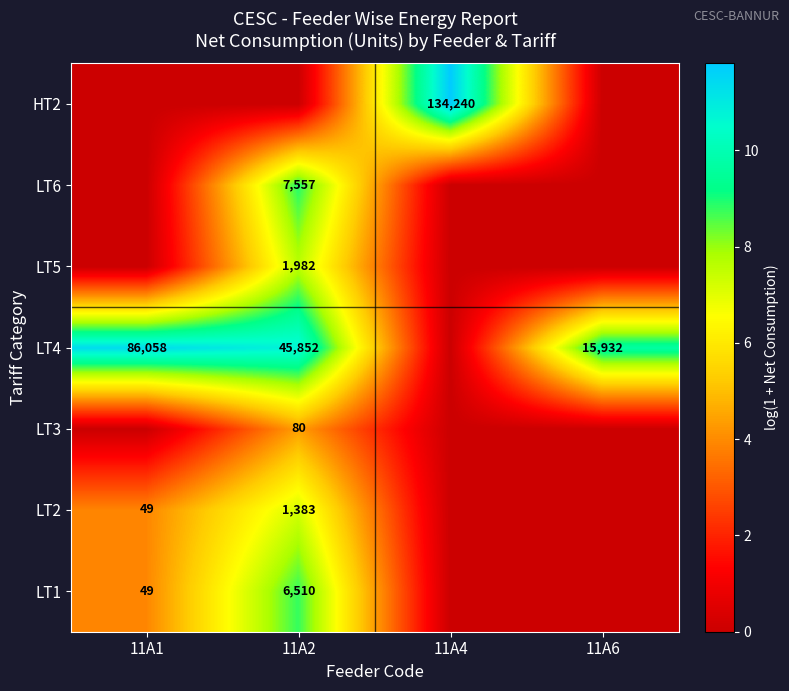

Which category has the highest value across all series?

11A4